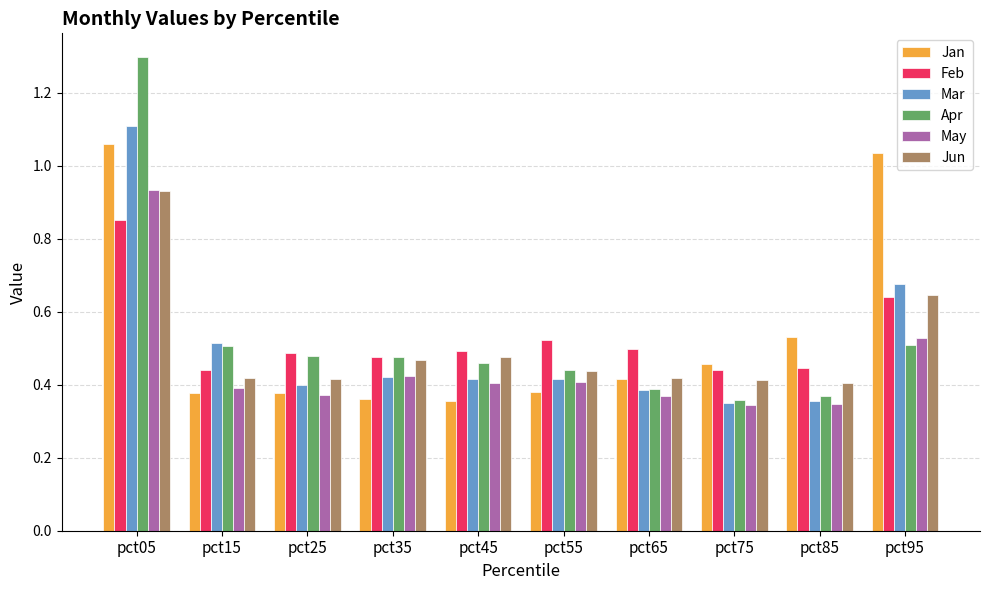

At which category is the sum across all series the highest?

pct05